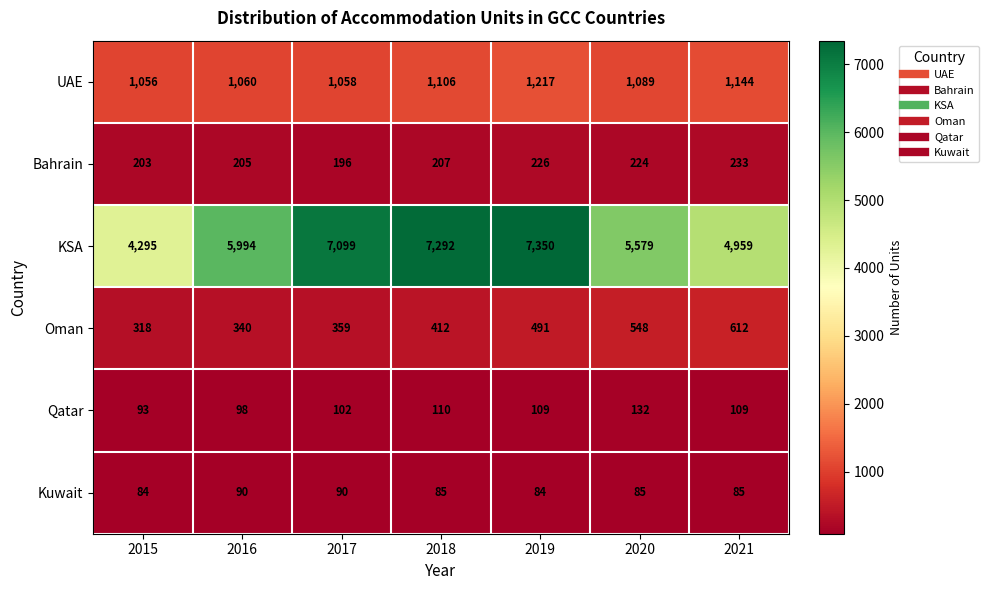

What is the difference between the maximum and second lowest values in the KSA series?

2391